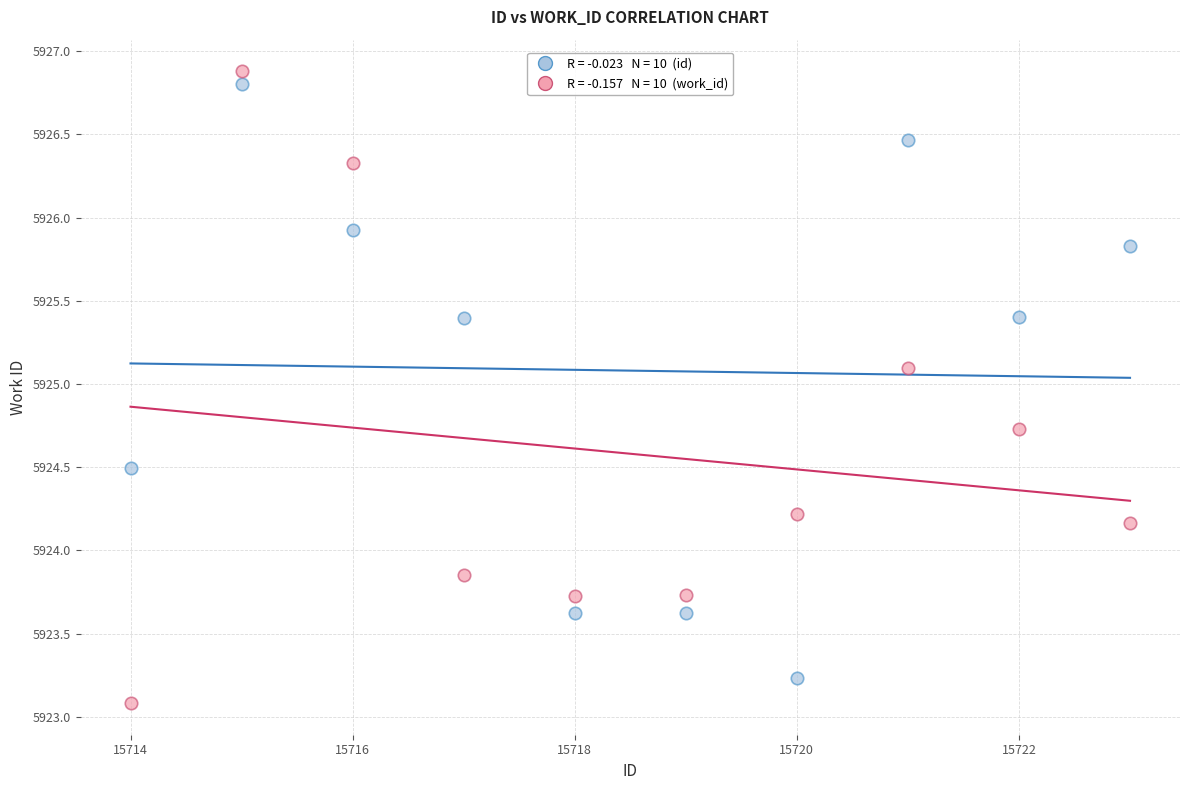

Across all data points, what is the range of X values (max minus min)?

9.0